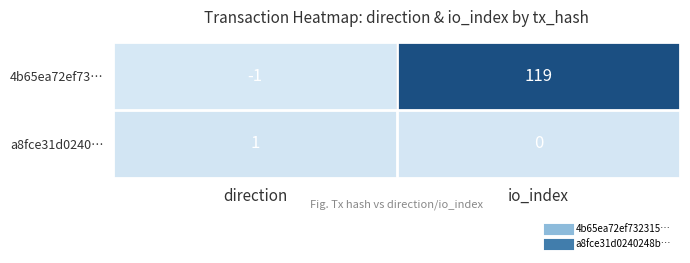

At which label is 4b65ea72ef73… closest to 59?

direction